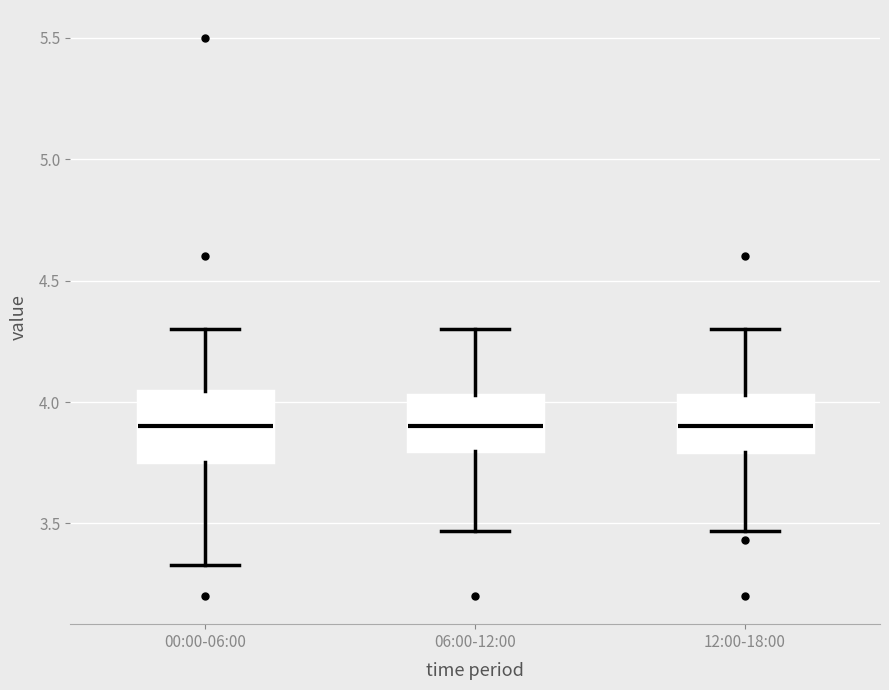

Reading left to right, read every box against the y-axis: the position of its median line, the range the box covers, and the ends of its whiskers. The values are not printed on the chart, so give them approximately, as read against the axis.

00:00-06:00: median 3.90, box 3.75 to 4.05, whiskers 3.35 to 4.30
06:00-12:00: median 3.90, box 3.80 to 4.05, whiskers 3.45 to 4.30
12:00-18:00: median 3.90, box 3.80 to 4.05, whiskers 3.45 to 4.30